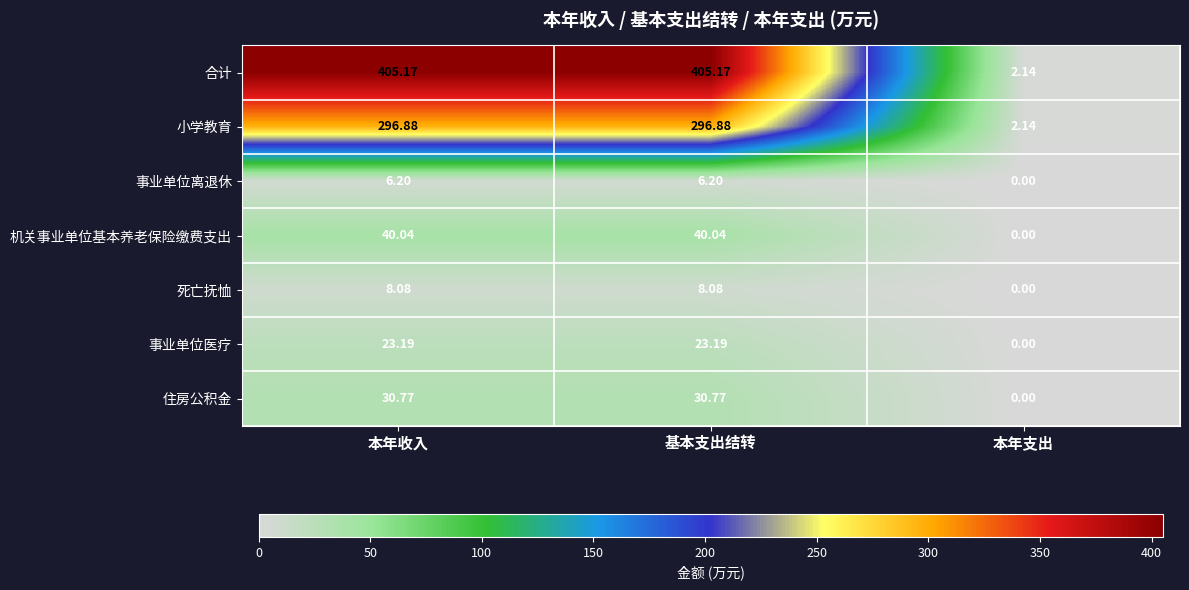

Which series has the widest spread of values?

合计